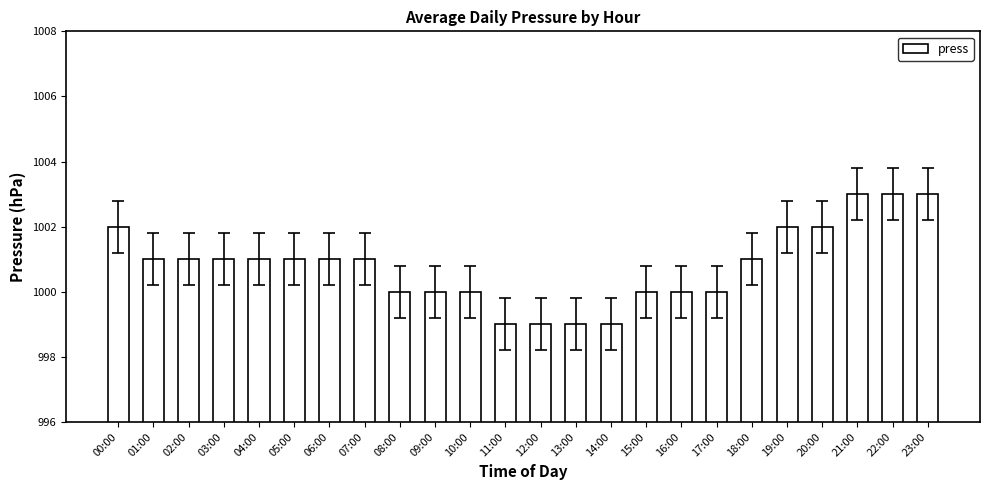

Reading right to left, extract all data points from this chart.

23:00=1003	22:00=1003	21:00=1003	20:00=1002	19:00=1002	18:00=1001	17:00=1000	16:00=1000	15:00=1000	14:00=999	13:00=999	12:00=999	11:00=999	10:00=1000	09:00=1000	08:00=1000	07:00=1001	06:00=1001	05:00=1001	04:00=1001	03:00=1001	02:00=1001	01:00=1001	00:00=1002